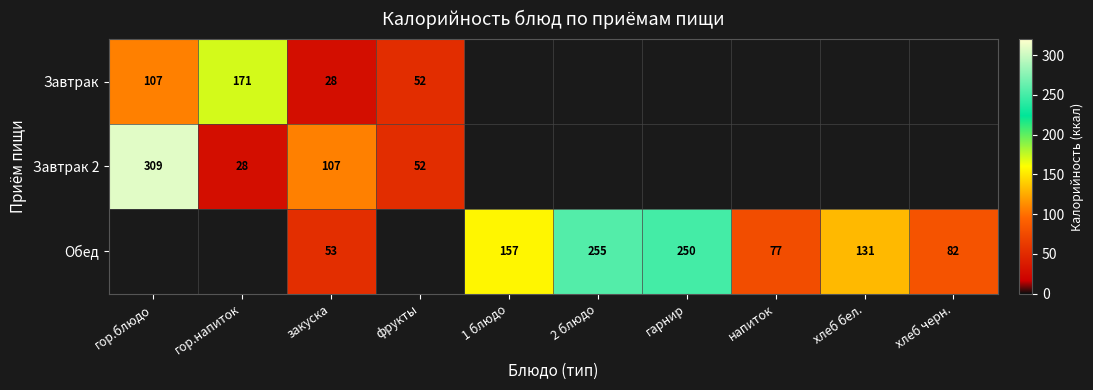

Count the number of data series in this chart.

3